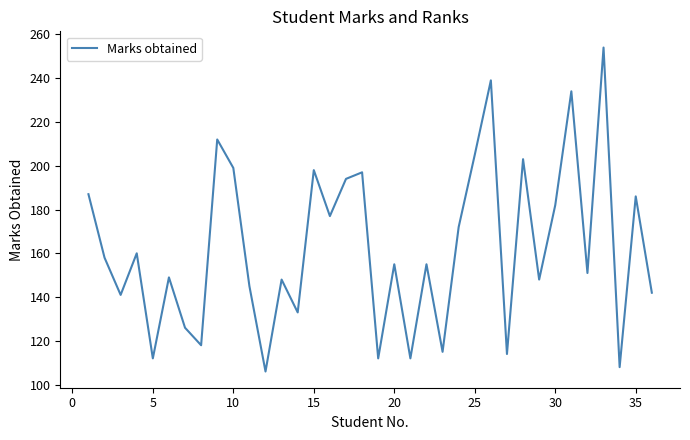

Reading left to right, extract all data points from this chart.

187	158	141	160	112	149	126	118	212	199	145	106	148	133	198	177	194	197	112	155	112	155	115	172	205	239	114	203	148	182	234	151	254	108	186	142